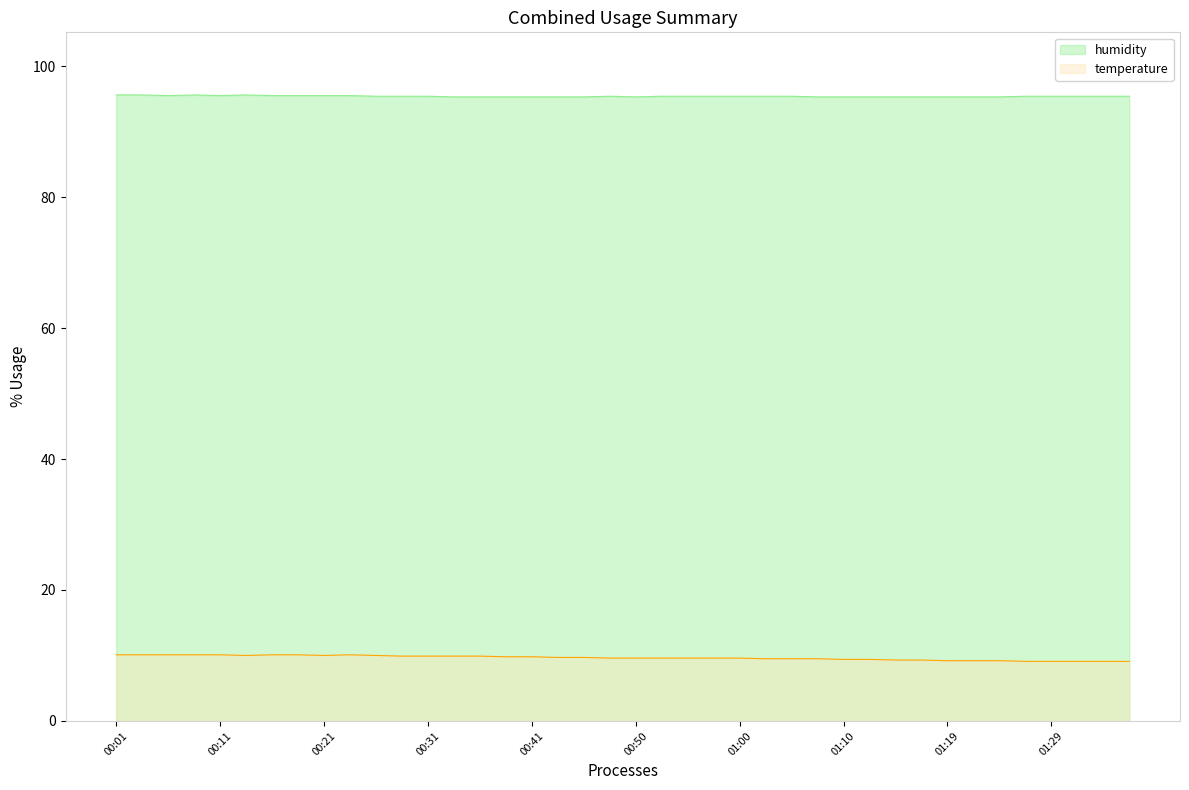

At how many categories does at least one series exceed 53?

40